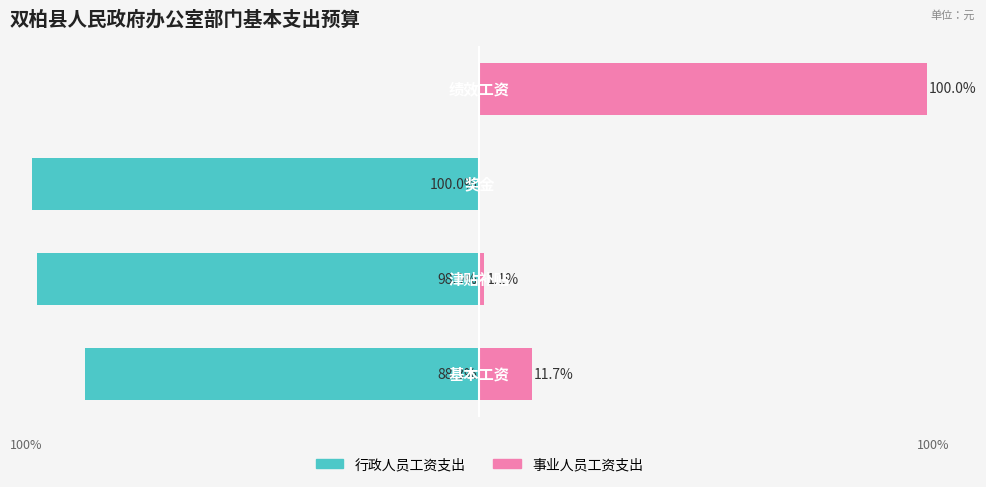

What is the approximate value of 行政人员工资支出 at 0?

-88.3